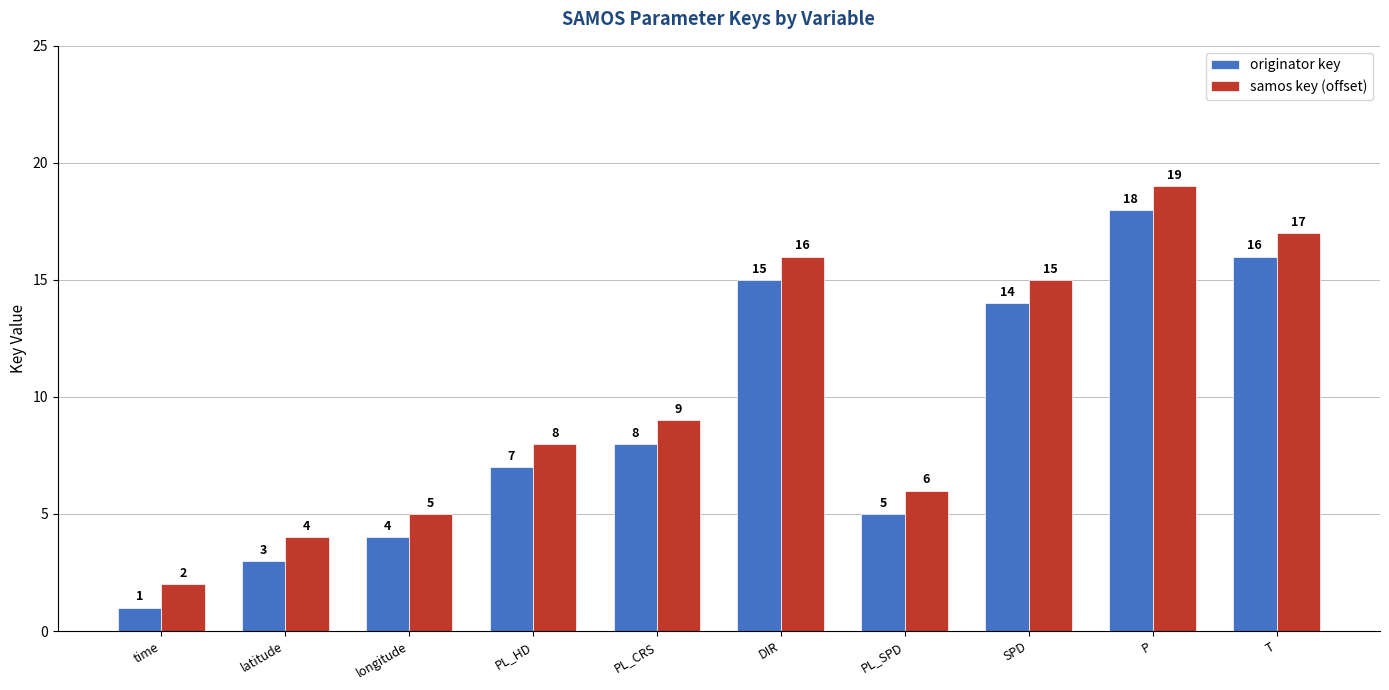

What is the average value of the originator key series?

9